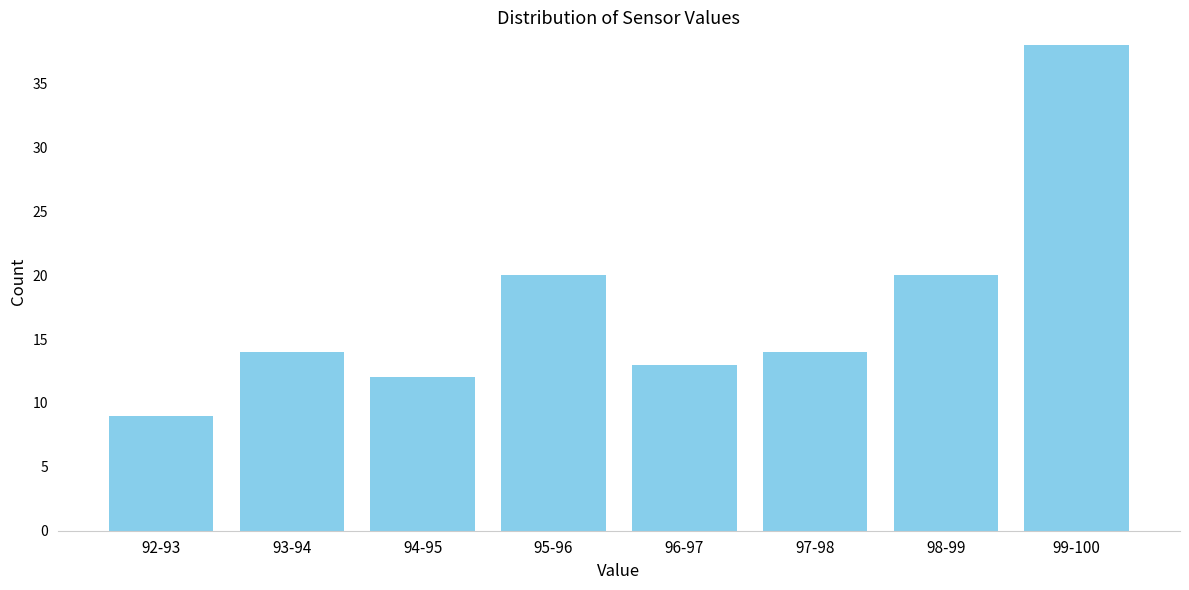

Reading left to right, list all the values displayed in this chart.

92-93=9	93-94=14	94-95=12	95-96=20	96-97=13	97-98=14	98-99=20	99-100=38